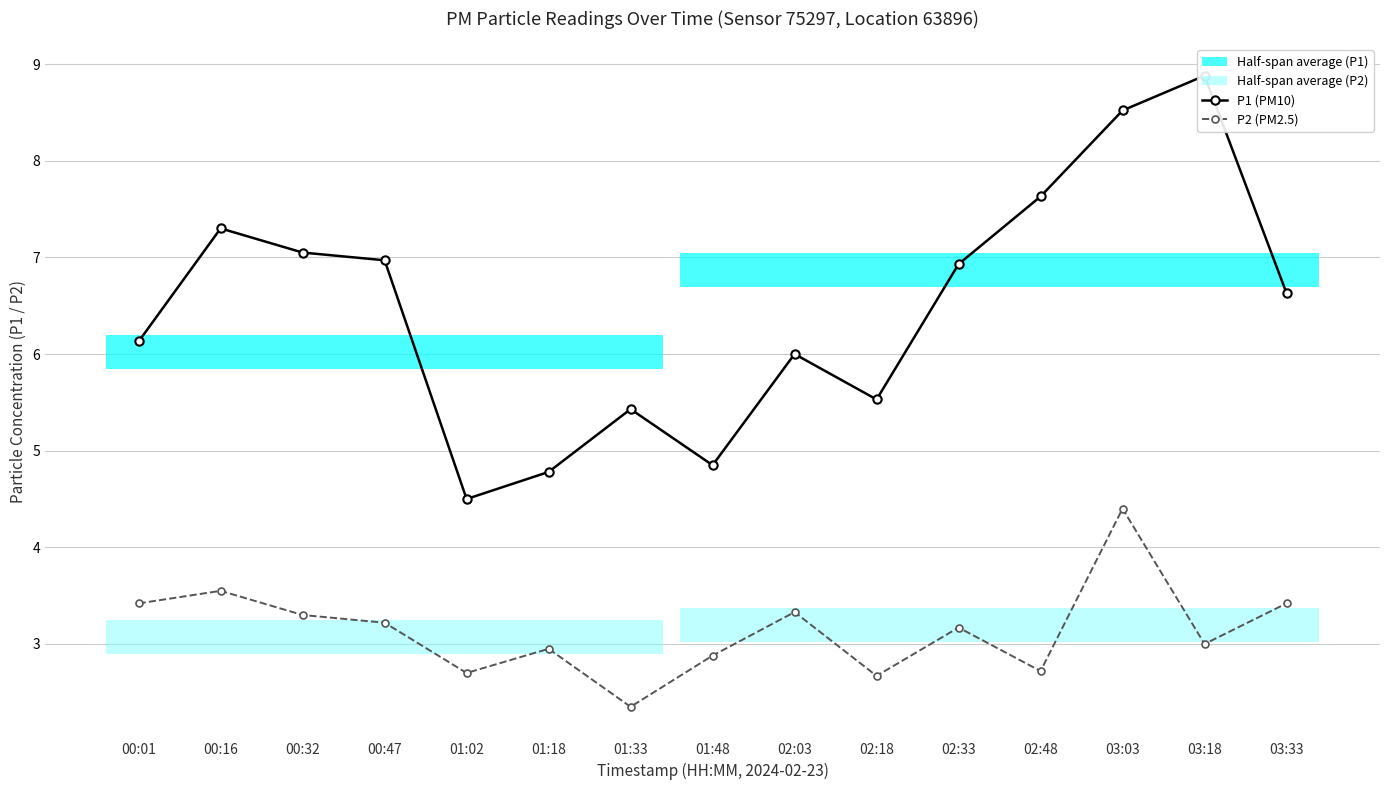

What is the sum of all P1 (PM10) values?

97.1